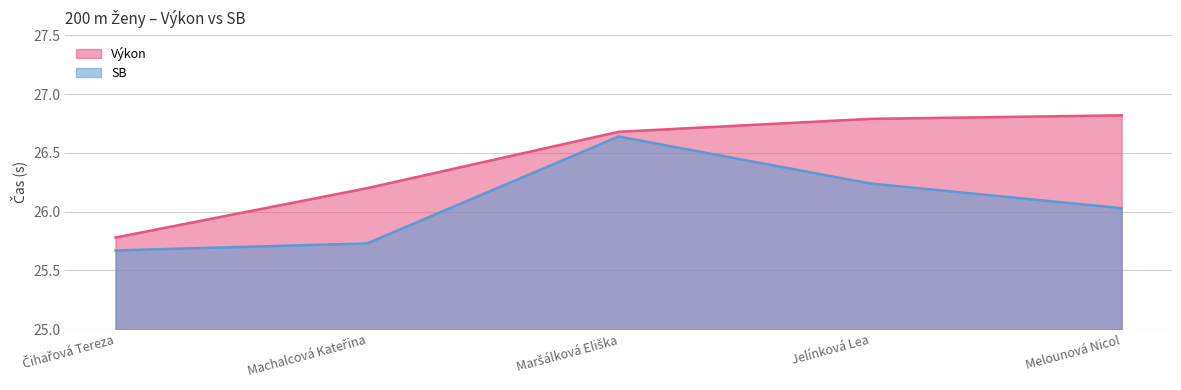

At which label is SB closest to 26?

Melounová Nicol